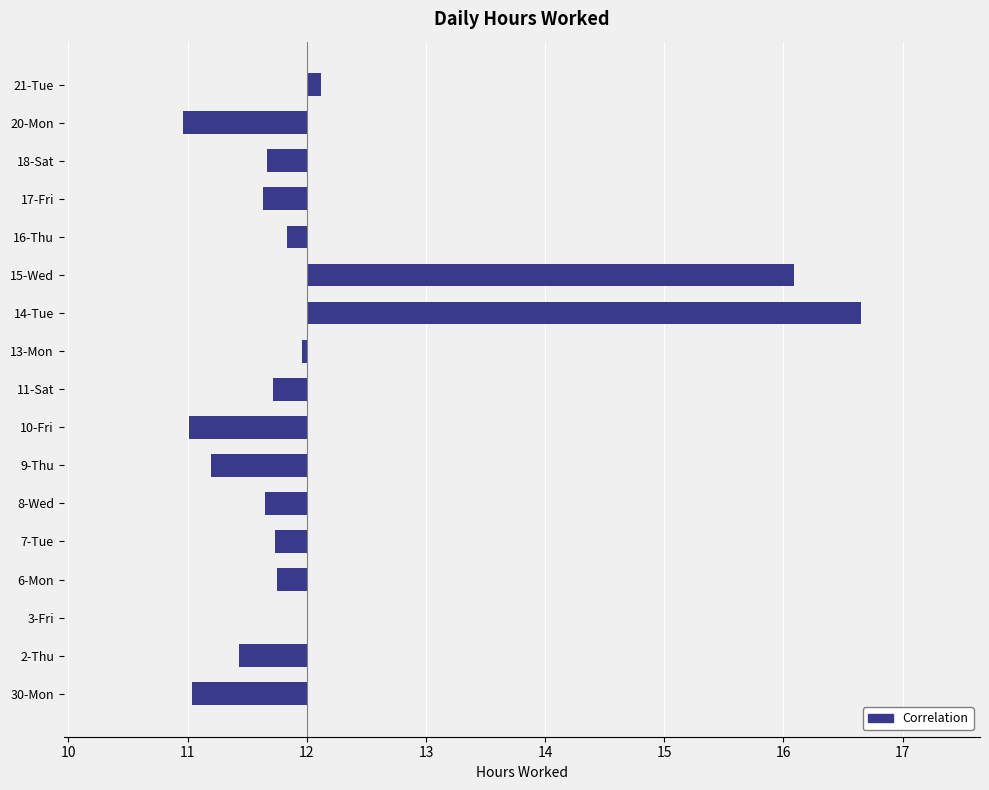

The value at 8-Wed is -0.2. True or false?

False